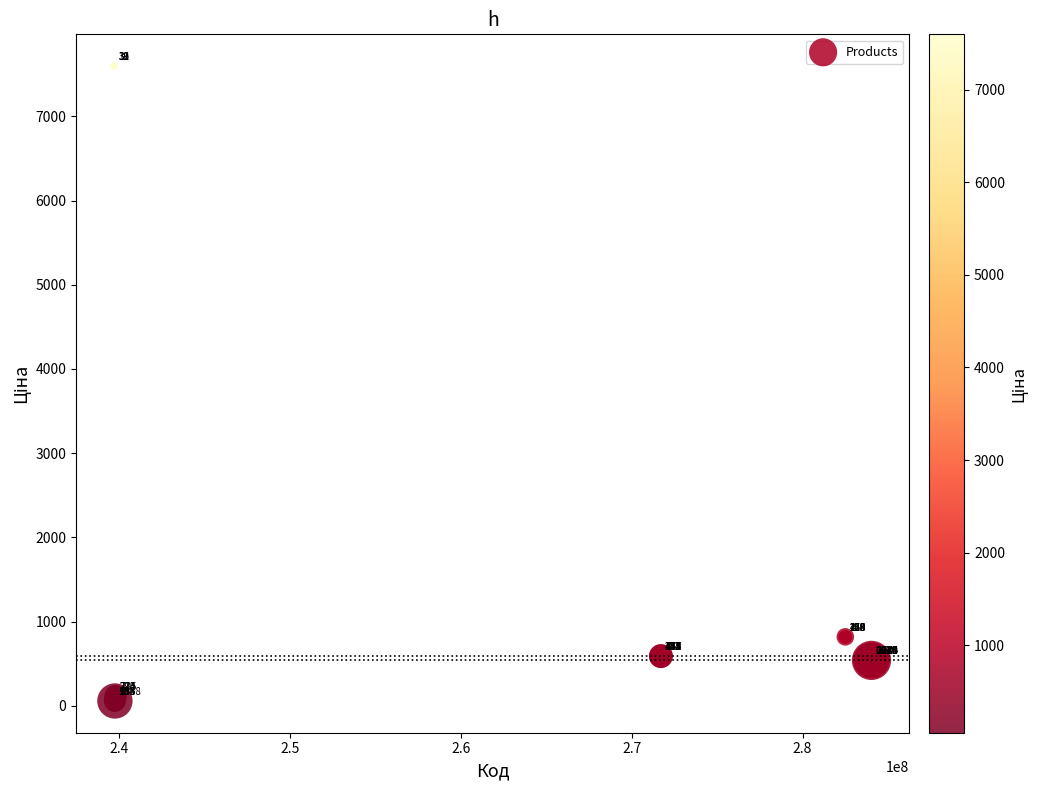

What Y value in the scatter plot is closest to 3826?

818.5